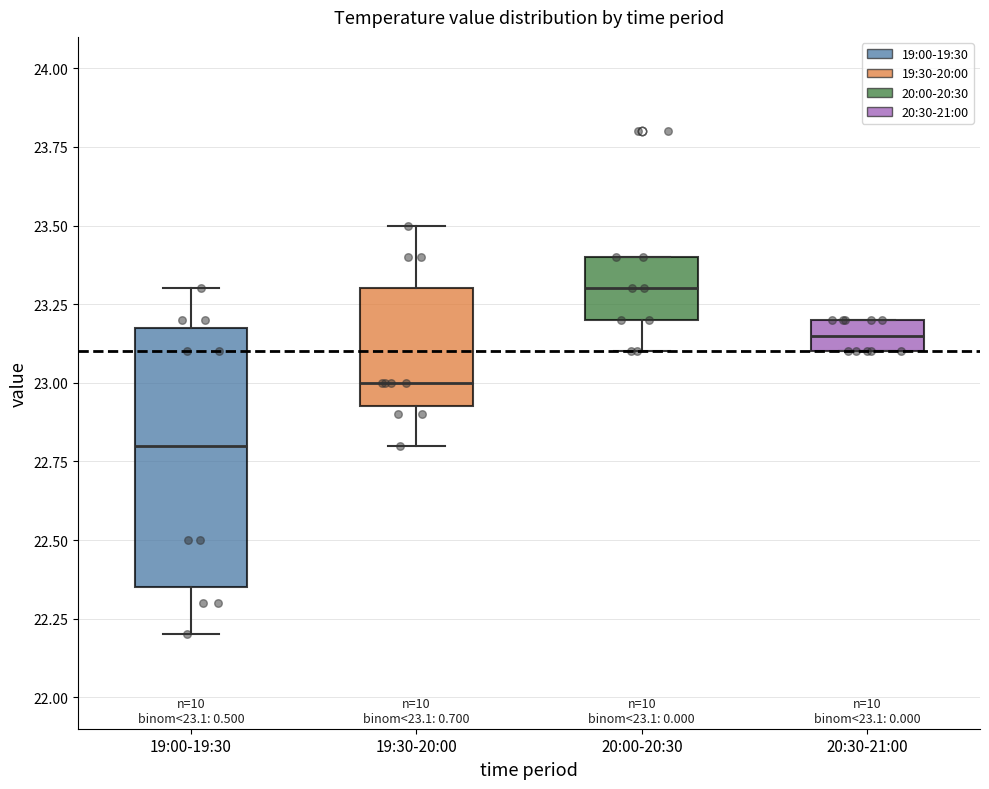

Comparing the boxes themselves (not the whiskers), which one is the tallest?

19:00-19:30